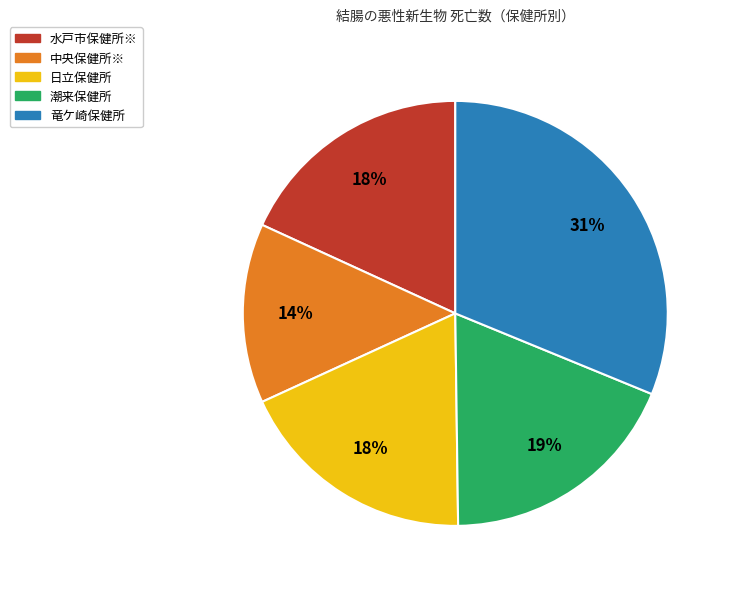

To the nearest percent, what percentage of the pie is 潮来保健所?

19%